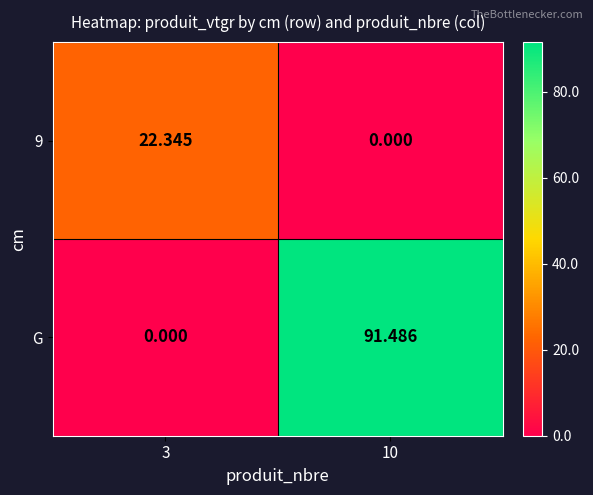

At which category is the sum across all series the highest?

10